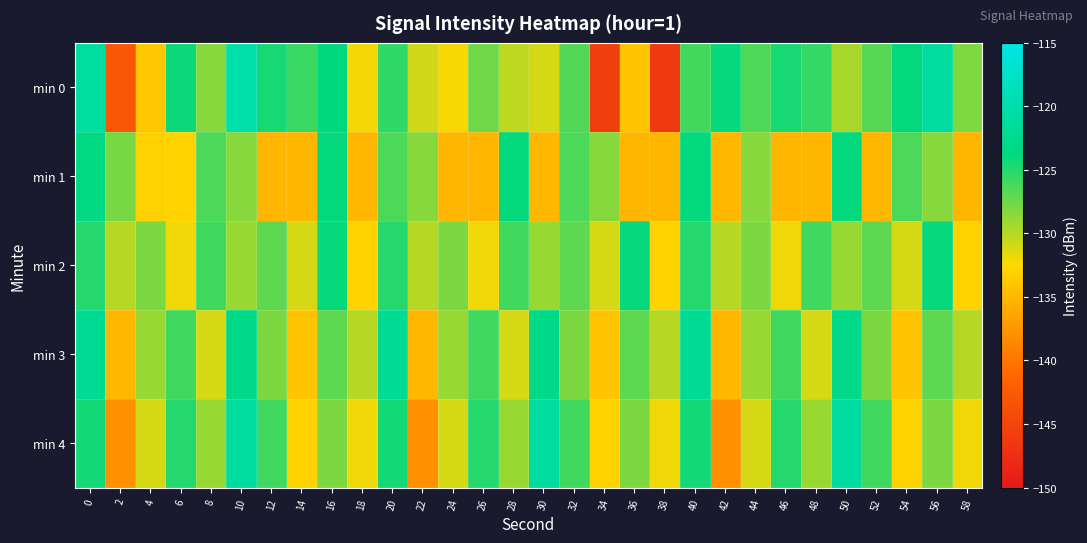

Which has a higher value, 52 or 2?

52